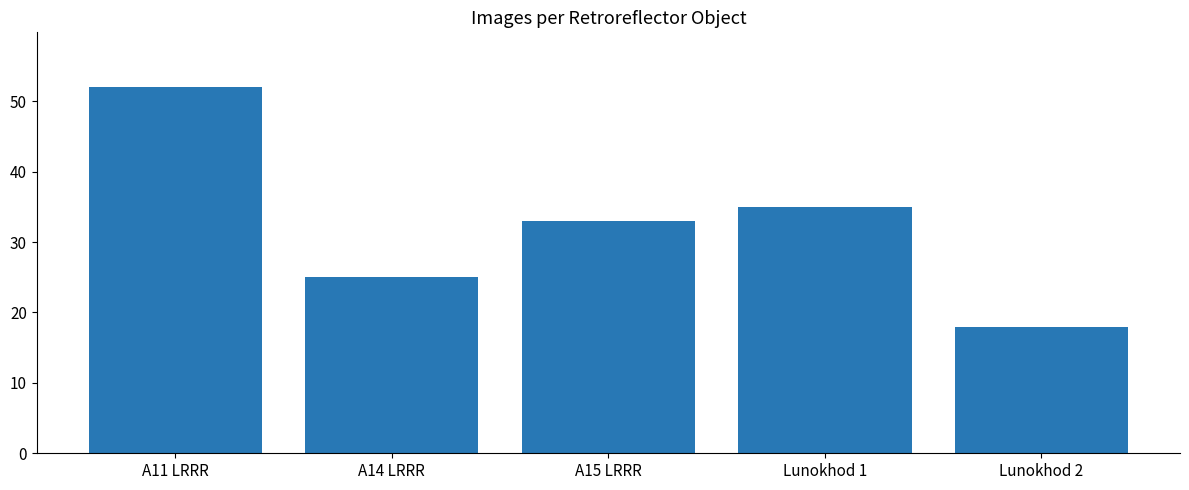

What is the label of the 2nd bar from the left?

A14 LRRR